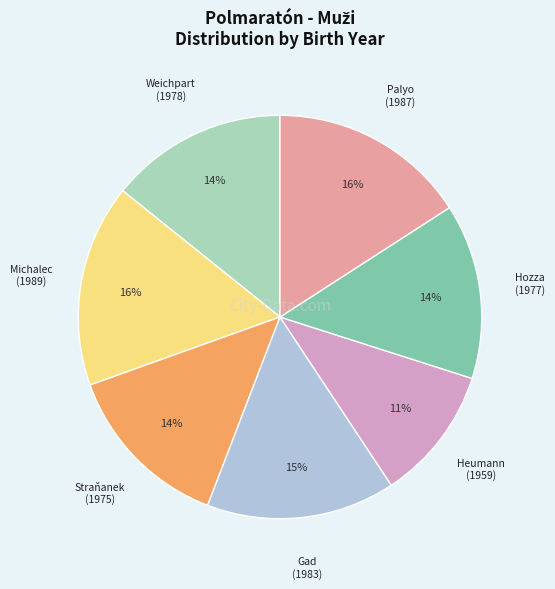

Is there any slice that represents more than half of the pie?

No